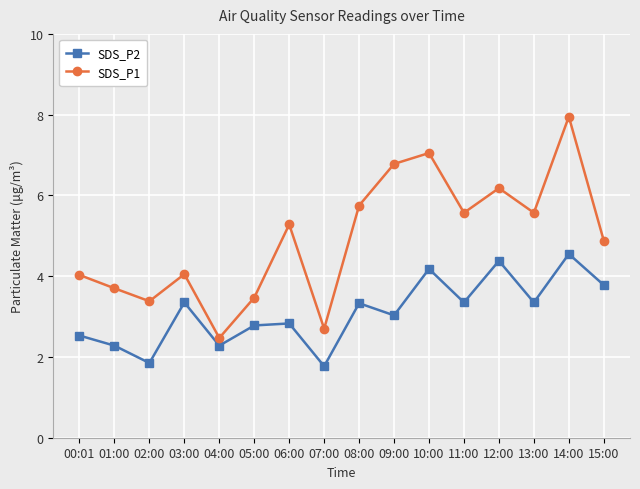

What is the sum of all SDS_P2 values?

49.6